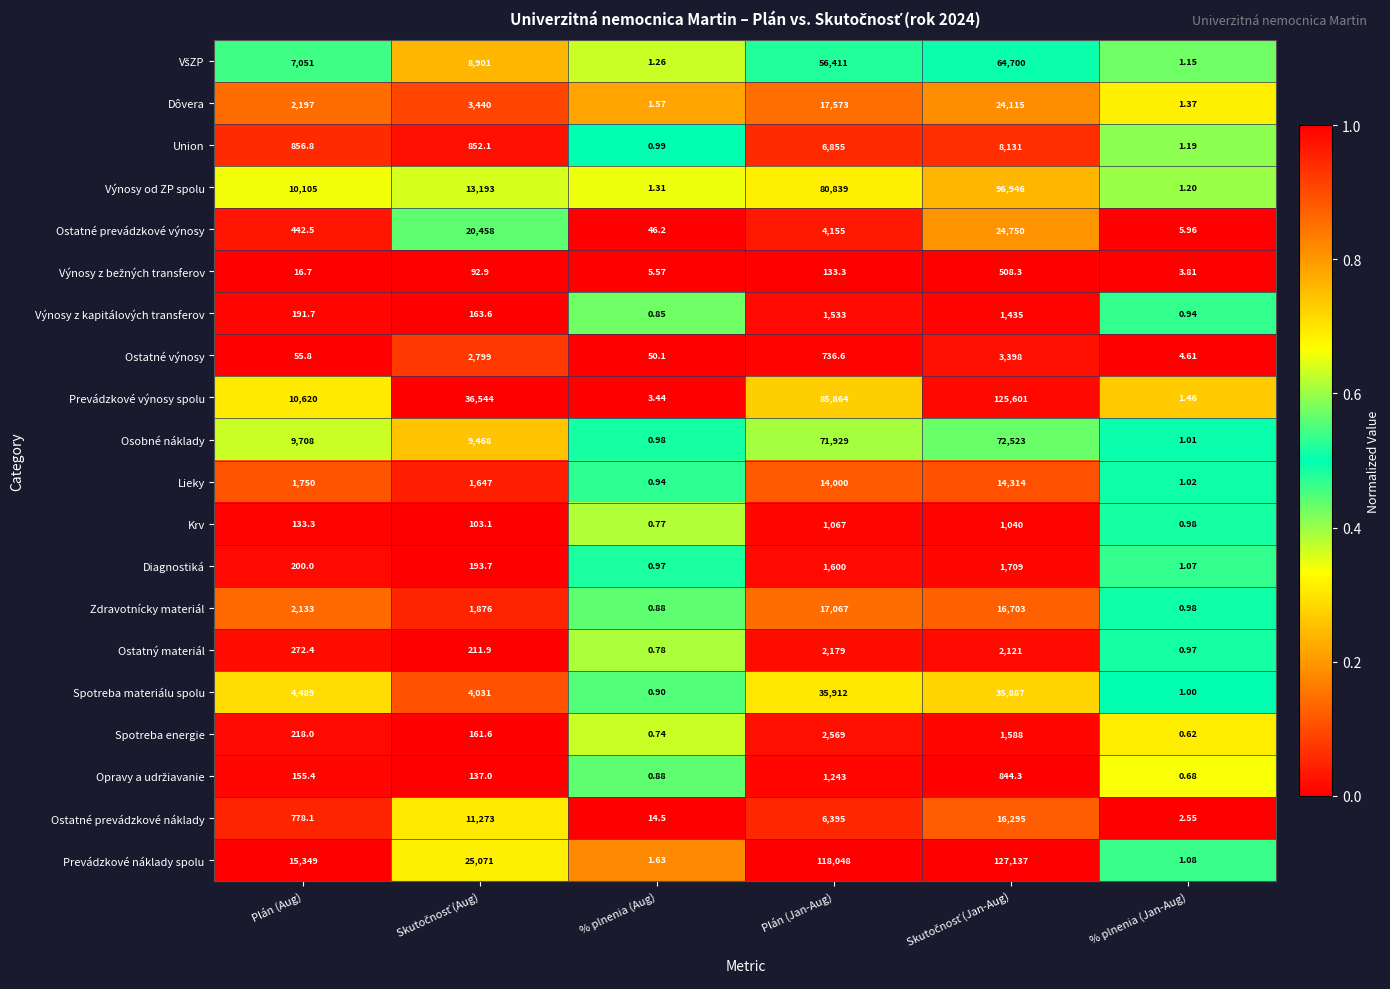

Where is Lieky nearest to the value 7157?

Plán (Aug)